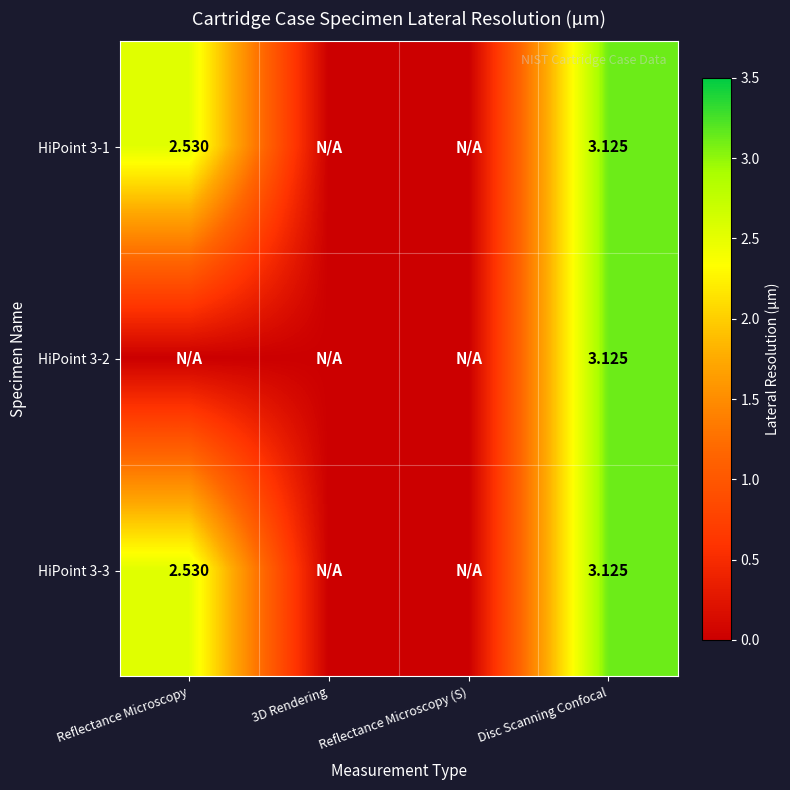

Is the value of HiPoint 3-2 at Disc Scanning Confocal greater than the value of HiPoint 3-3 at Reflectance Microscopy?

Yes